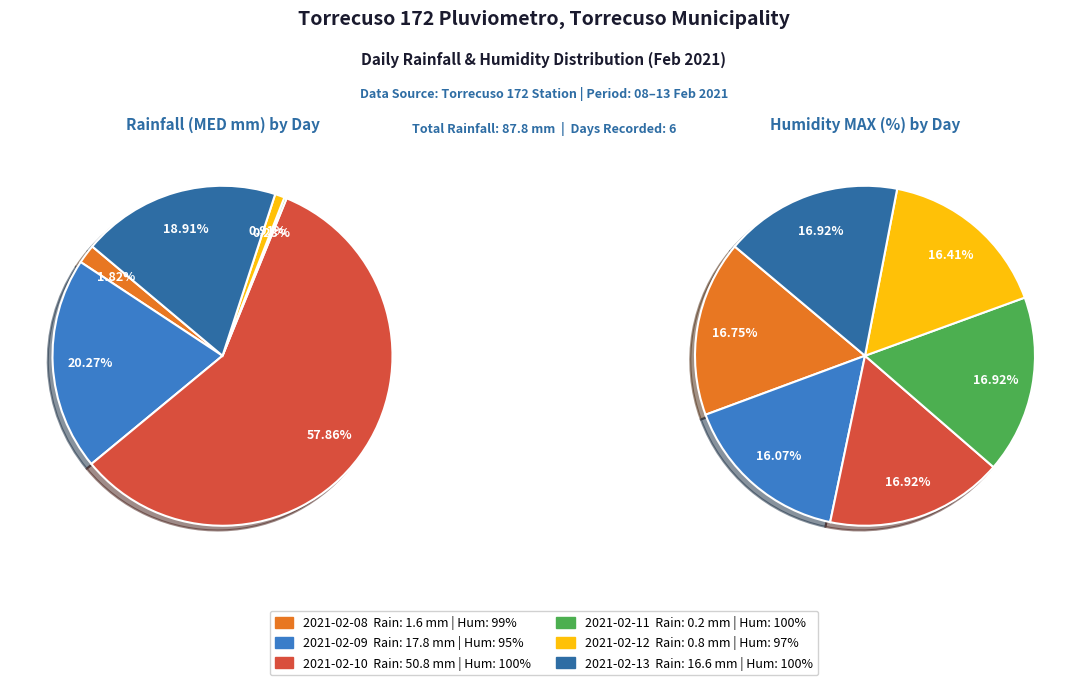

Which has a higher value, 2021-02-11 or 2021-02-12?

2021-02-12